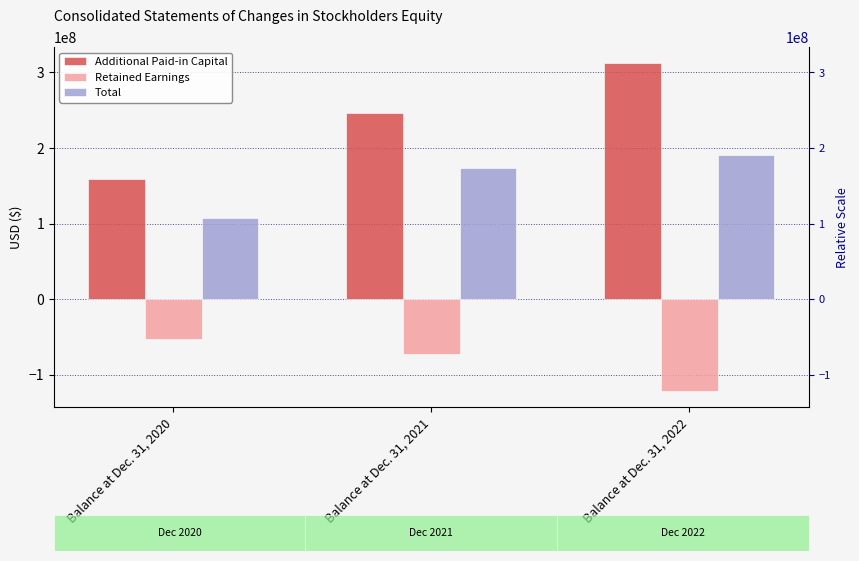

Reading left to right, extract all data points from this chart.

Additional Paid-in Capital: 159399056	245861704	312023359
Retained Earnings: -52693242	-72154194	-121134494
Total: 106705814	173707510	190888865